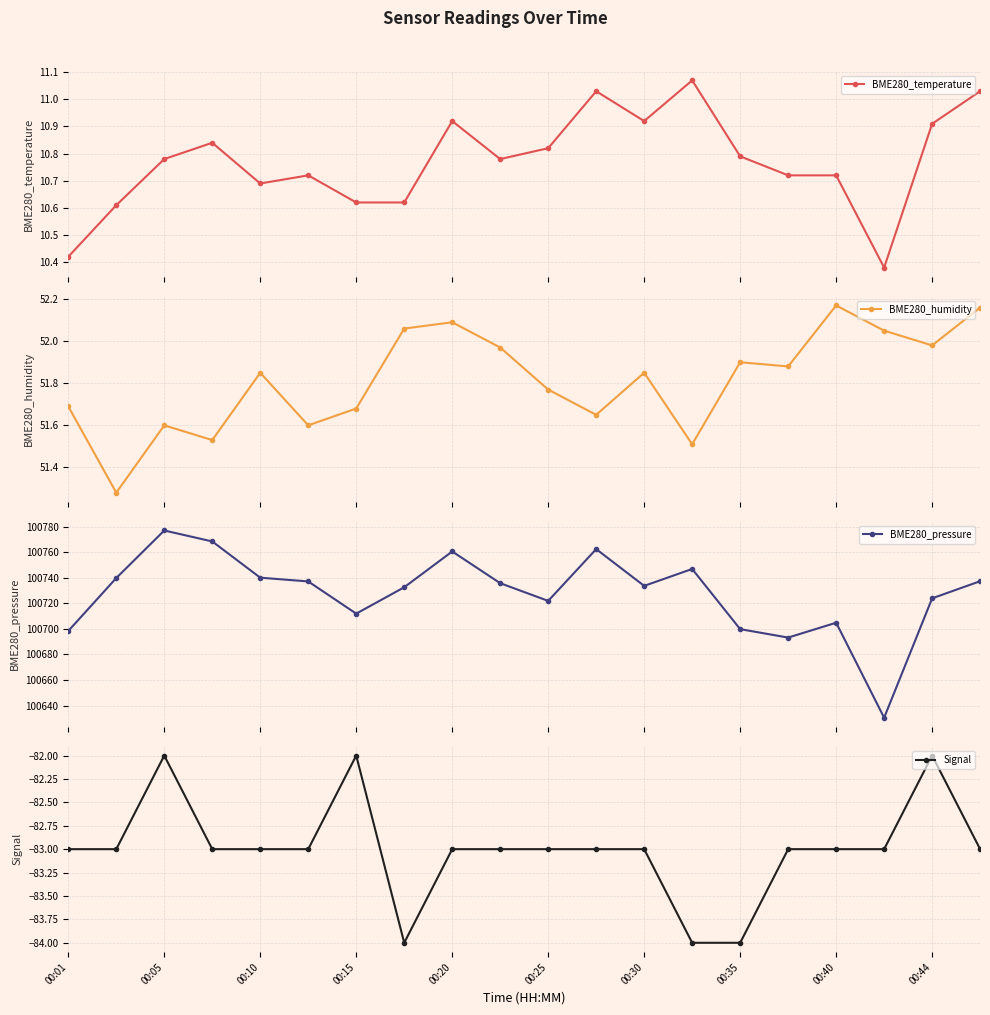

At which category does Signal reach its first local peak?

00:05